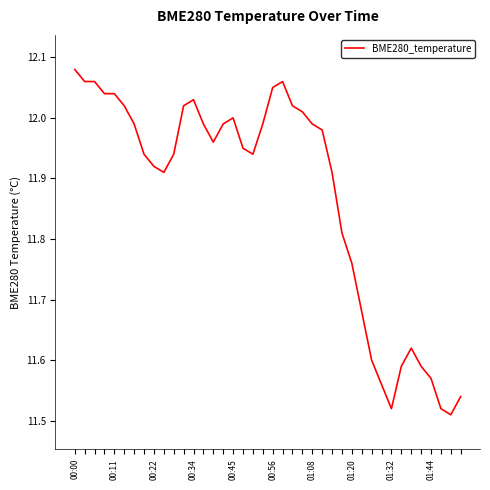

How many lines are shown in the chart?

1